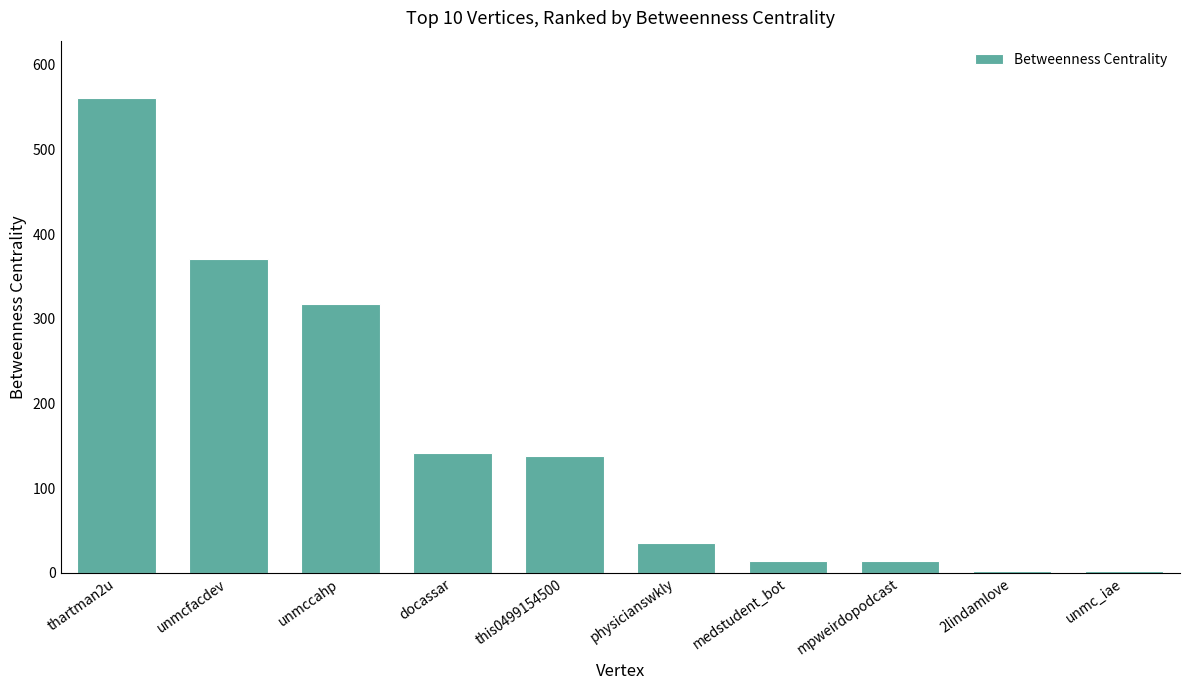

Where does the data first go above 138?

thartman2u